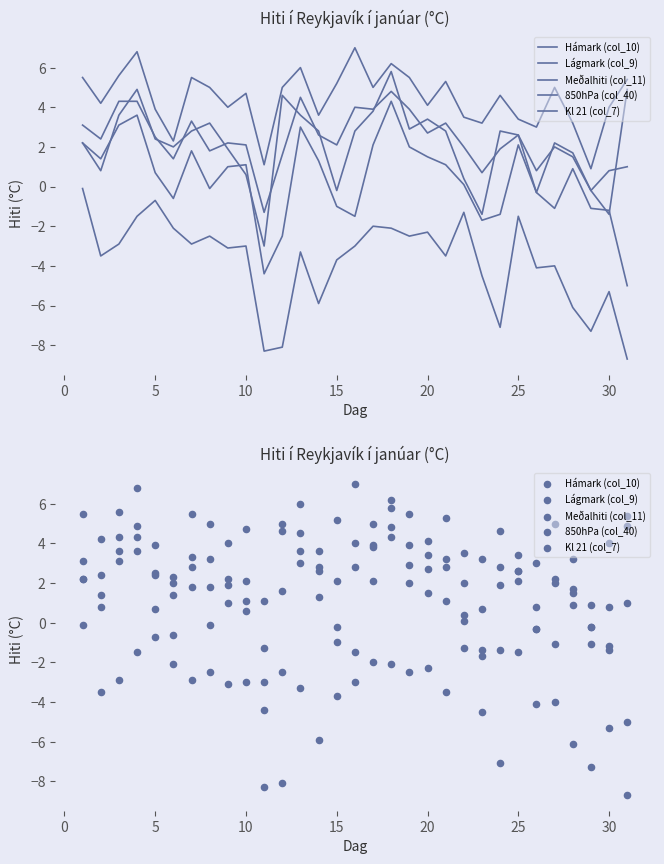

Is the value of 850hPa (col_40) at 23 greater than the value of Hámark (col_10) at 20?

No